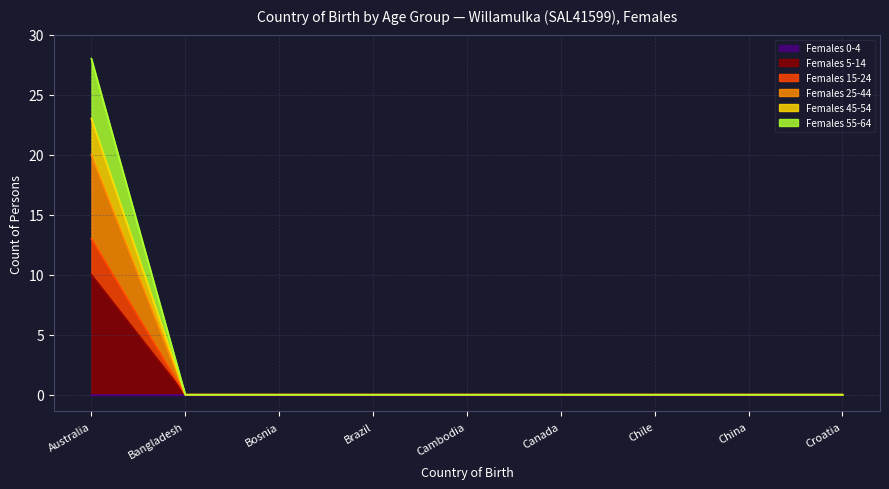

Between China and Croatia, which series saw the biggest shift?

Females 5-14